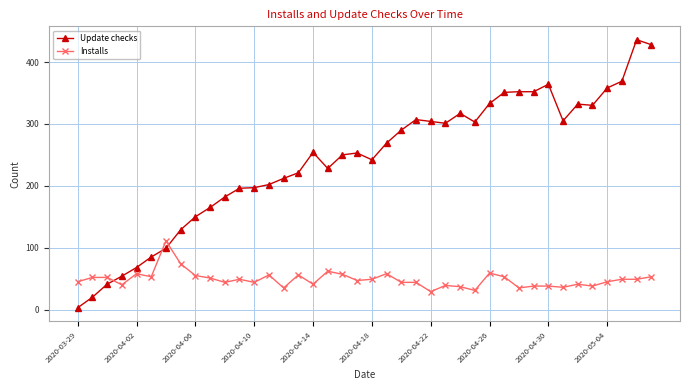

List the series in order of their overall mean, lowest first.

Installs, Update checks